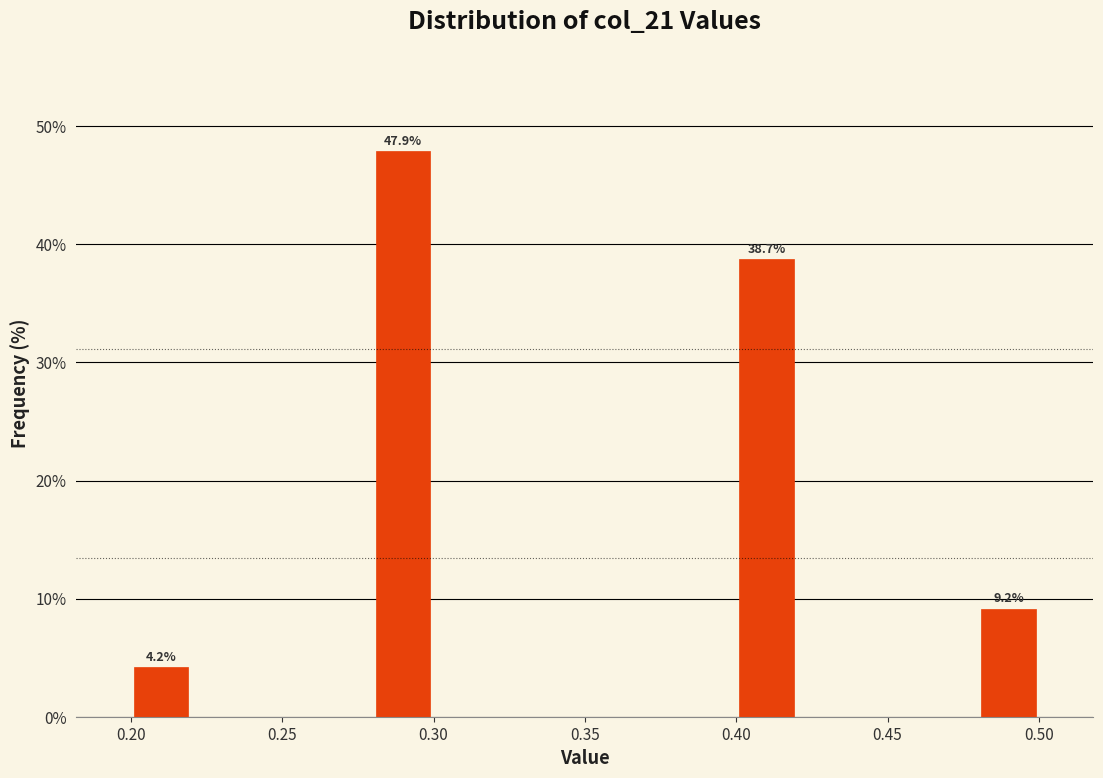

Over which range of the x-axis is the bar tallest?

0.28 to 0.30